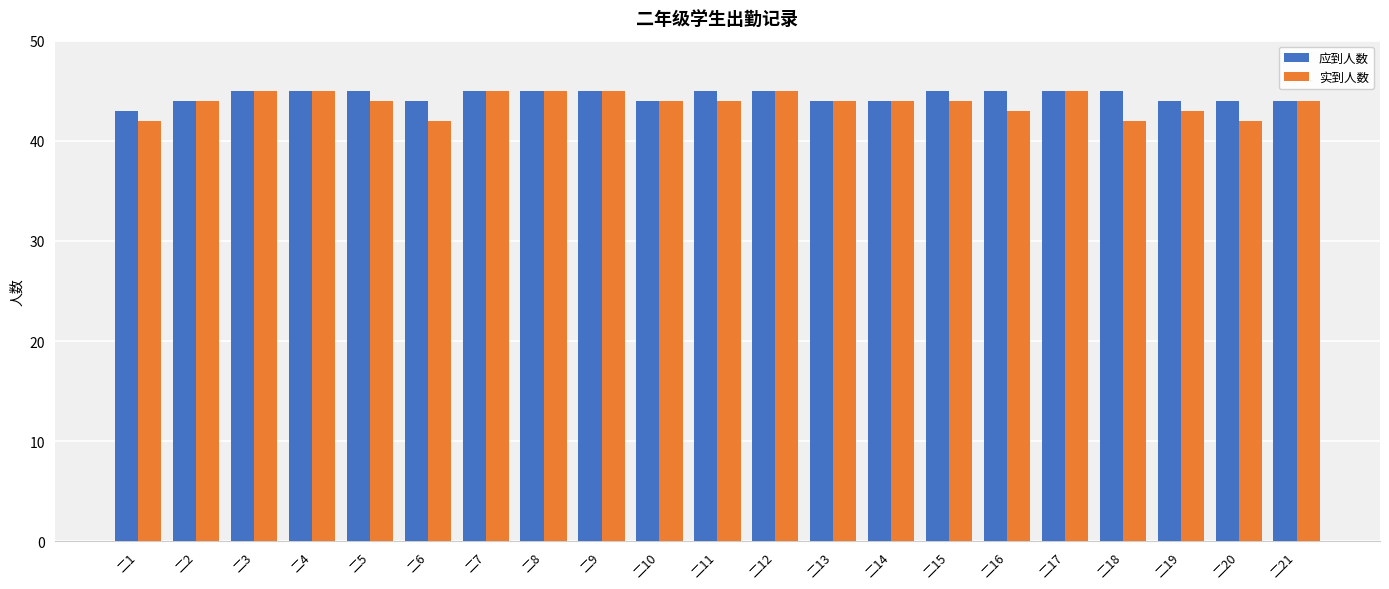

What is the sum of all 实到人数 values?

921